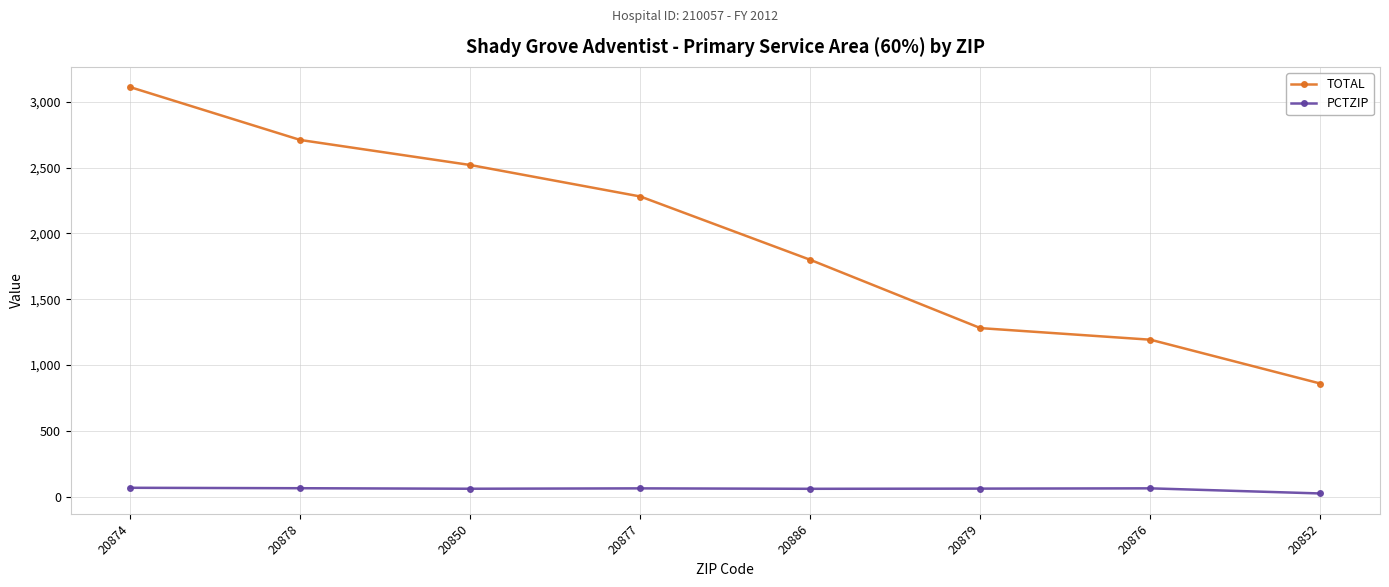

At which category is the sum across all series the highest?

20874